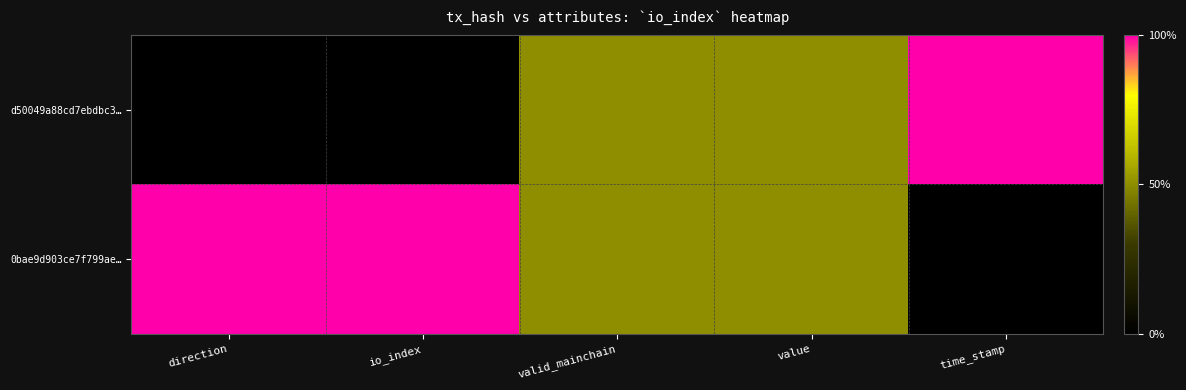

List the series in order of their overall mean, highest first.

0bae9d903ce7f799ae…, d50049a88cd7ebdbc3…